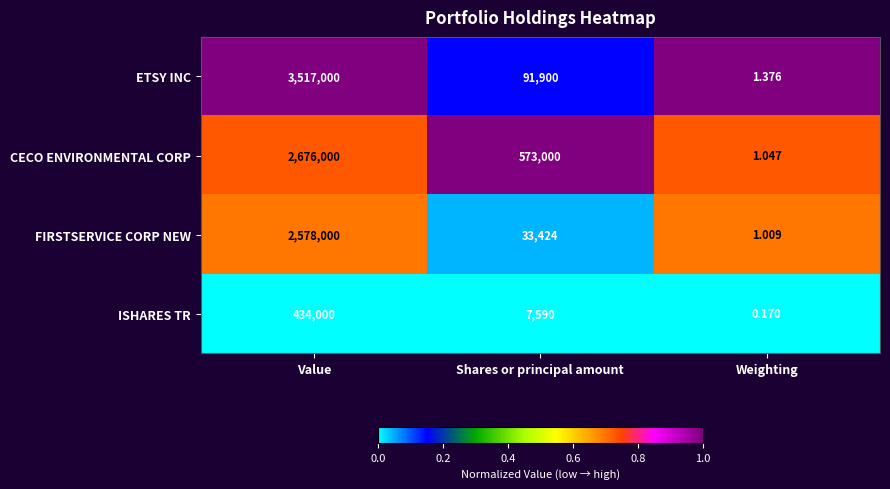

At which label does CECO ENVIRONMENTAL CORP first exceed 573000?

Value